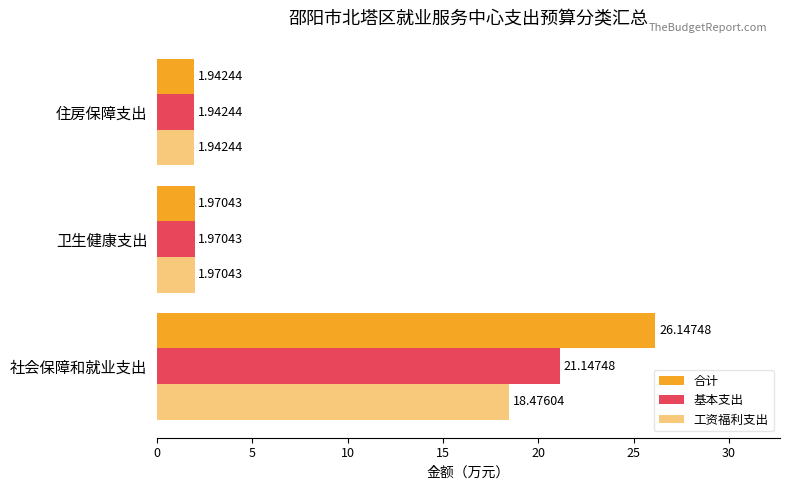

Count the number of data series in this chart.

3